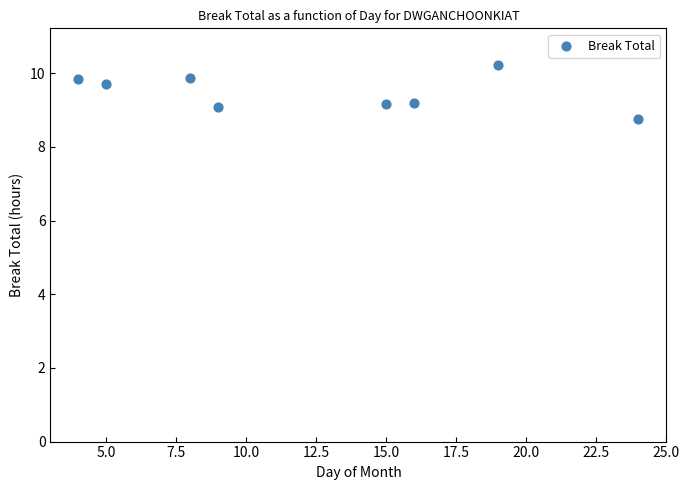

What is the average Y value?

9.5